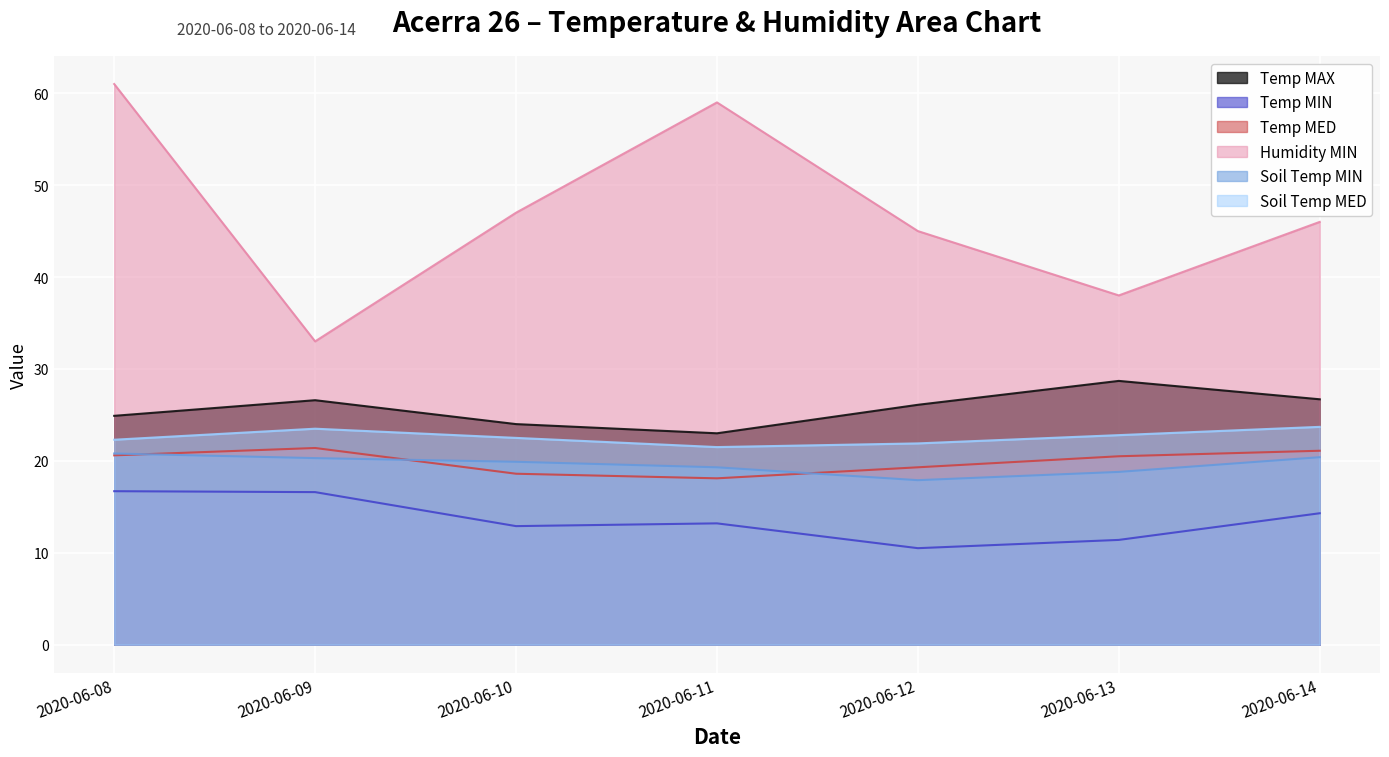

The value of Temp MIN at 2020-06-14 is 14.3. True or false?

True